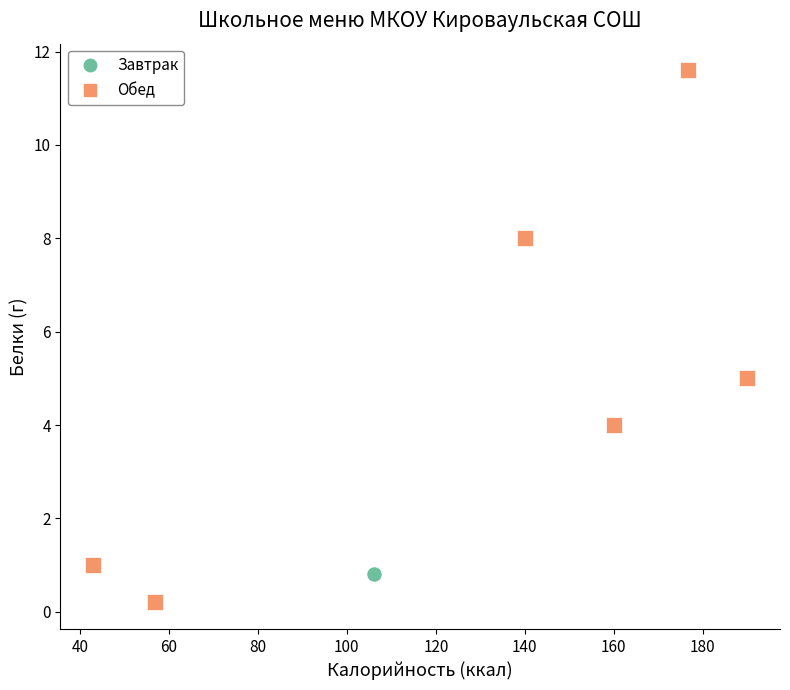

What are all the series names shown in the legend?

Завтрак, Обед